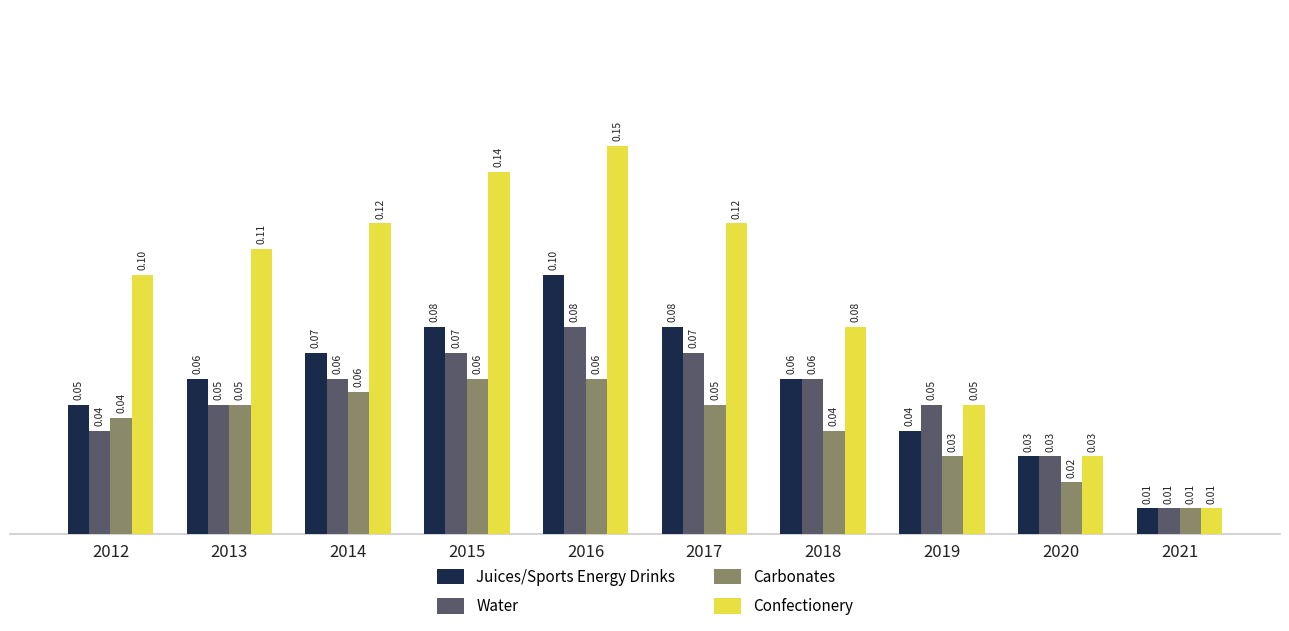

How many categories are shown in the chart?

10